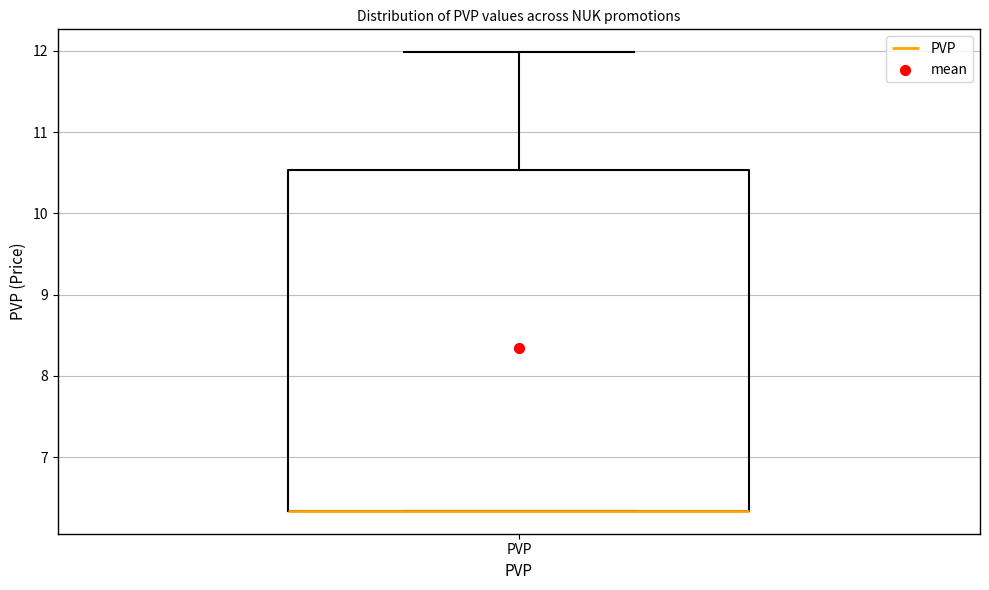

Read this box plot against the y-axis: the position of the median line, the range covered by the box, and the ends of both whiskers. The values are not printed on the chart, so give them approximately, as read against the axis.

median 6.3 (drawn on the box's lower edge), box 6.3 to 10.5, whiskers 6.3 to 12.0